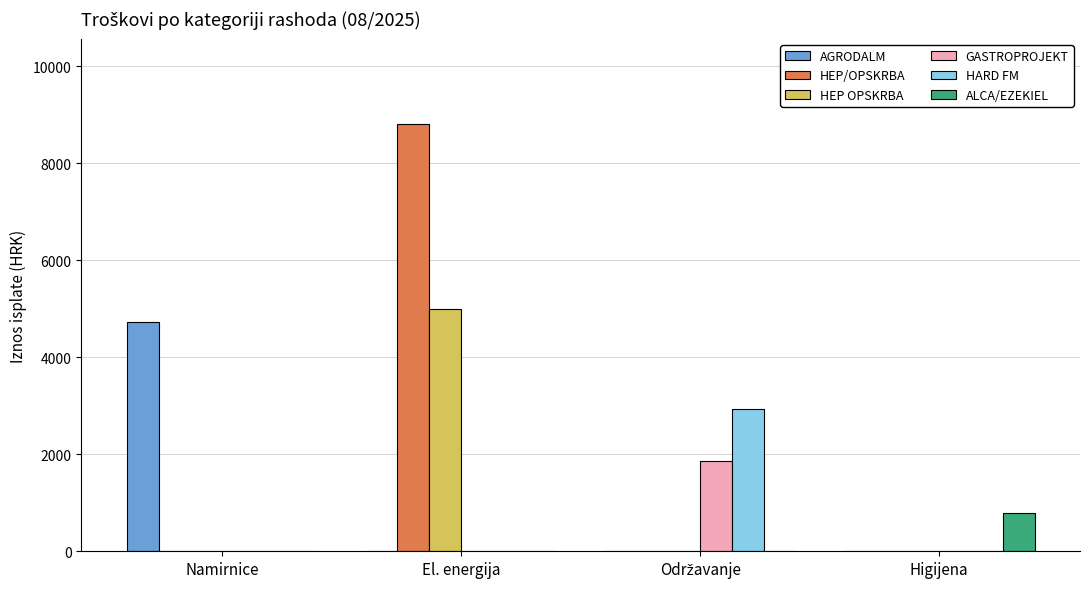

Which series has the largest total across all categories?

HEP/OPSKRBA